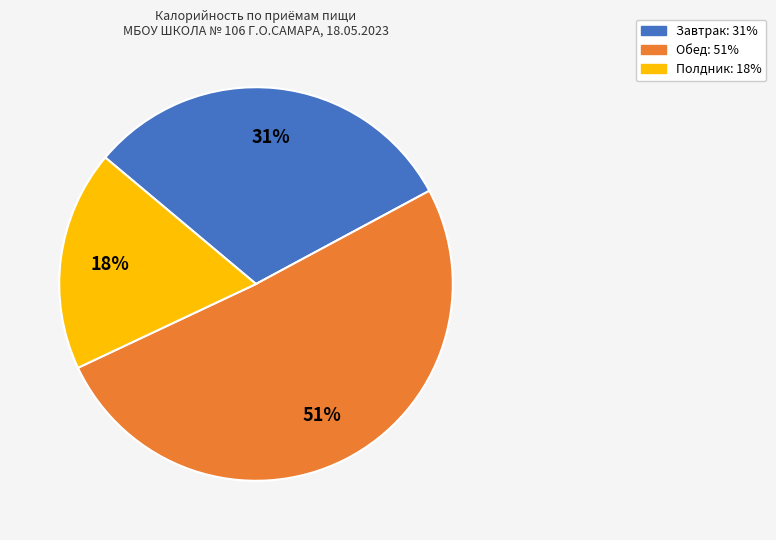

Which slice is the largest?

Обед